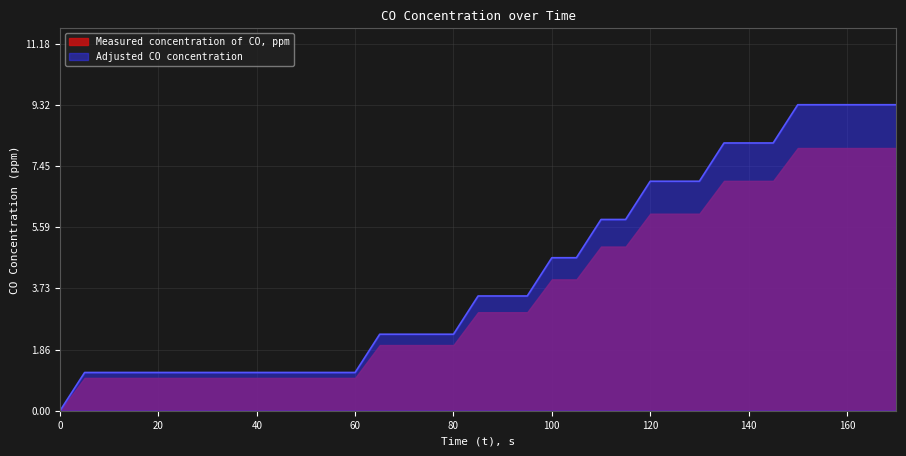

Reading right to left, list all the values displayed in this chart.

9.3	9.3	9.3	9.3	9.3	8.2	8.2	8.2	7.0	7.0	7.0	5.8	5.8	4.7	4.7	3.5	3.5	3.5	2.3	2.3	2.3	2.3	1.2	1.2	1.2	1.2	1.2	1.2	1.2	1.2	1.2	1.2	1.2	1.2	0.0